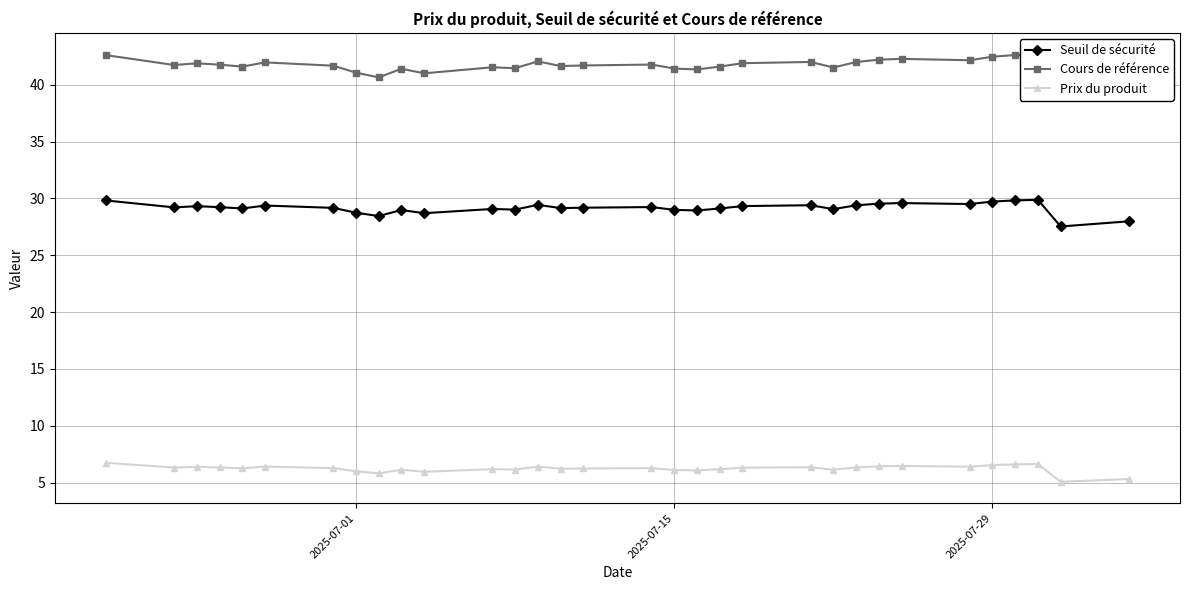

What is the difference between the maximum and minimum values in the Seuil de sécurité series?

2.3